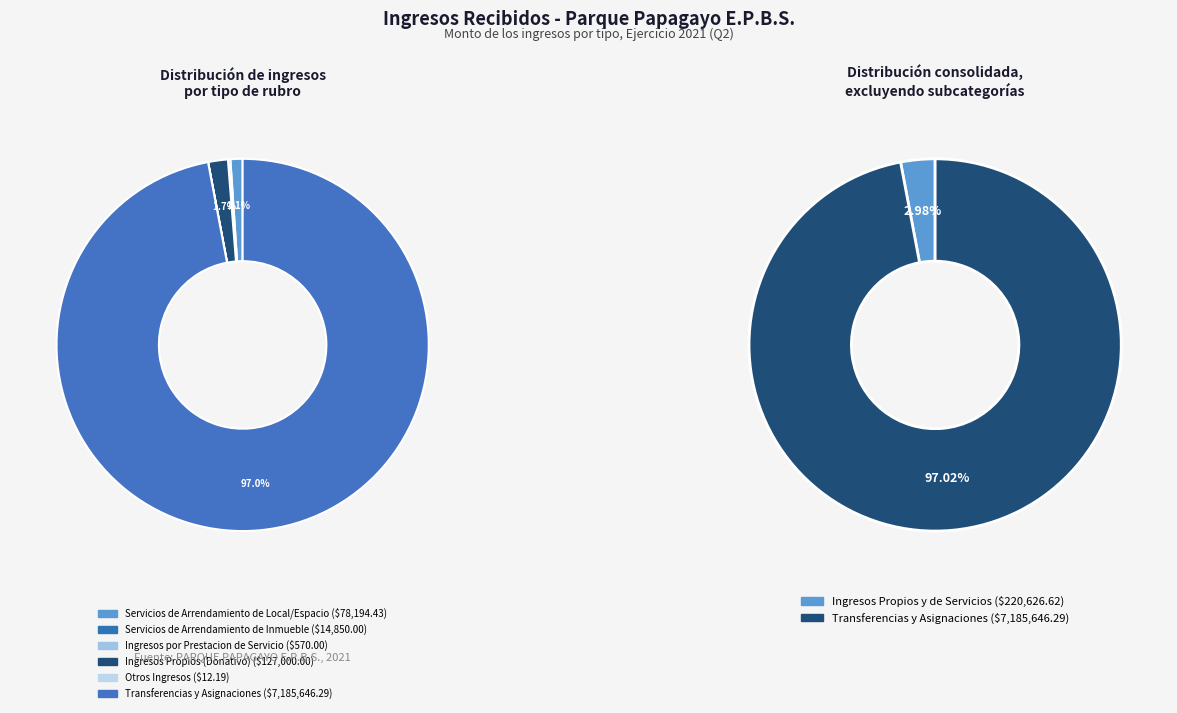

To the nearest percent, what percentage of the pie is Servicios de Arrendamiento
de Local/Espacio?

1%